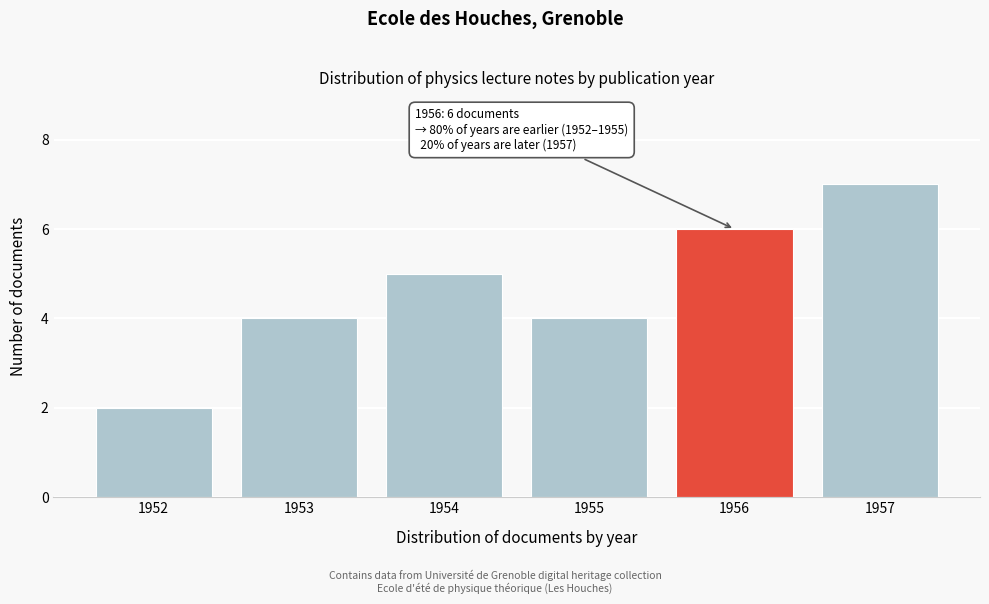

Reading left to right, extract all data points from this chart.

1952=2	1953=4	1954=5	1955=4	1956=6	1957=7